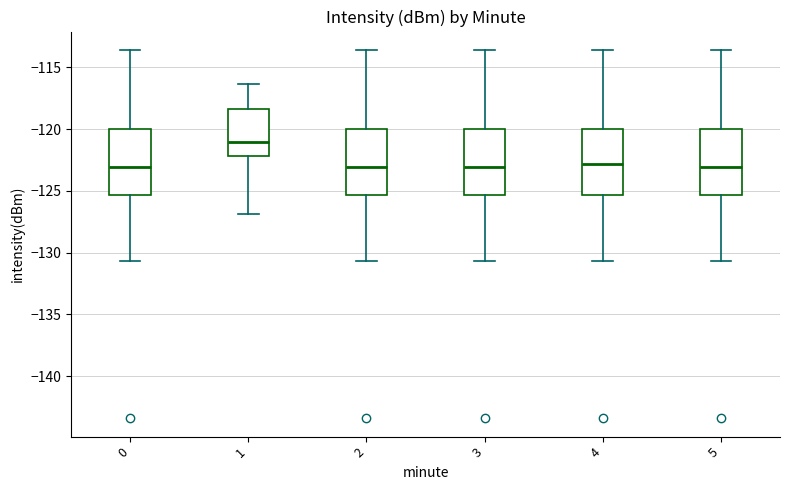

Reading left to right, read every box against the y-axis: the position of its median line, the range the box covers, and the ends of its whiskers. The values are not printed on the chart, so give them approximately, as read against the axis.

0: median -123.0, box -125.5 to -120.0, whiskers -130.5 to -113.5
1: median -121.0, box -122.0 to -118.5, whiskers -127.0 to -116.5
2: median -123.0, box -125.5 to -120.0, whiskers -130.5 to -113.5
3: median -123.0, box -125.5 to -120.0, whiskers -130.5 to -113.5
4: median -123.0, box -125.5 to -120.0, whiskers -130.5 to -113.5
5: median -123.0, box -125.5 to -120.0, whiskers -130.5 to -113.5